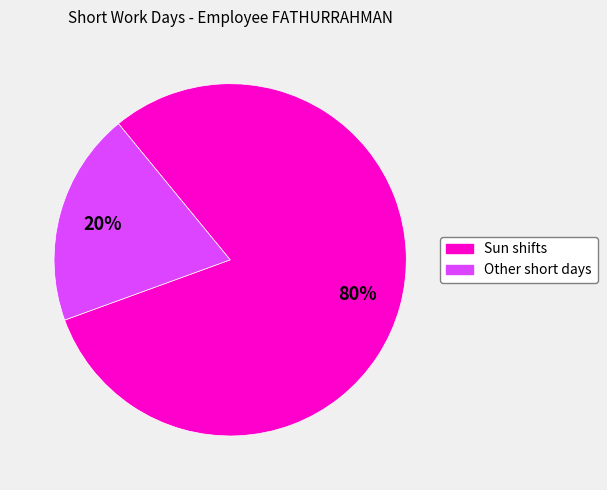

Does any single category account for the majority?

Yes